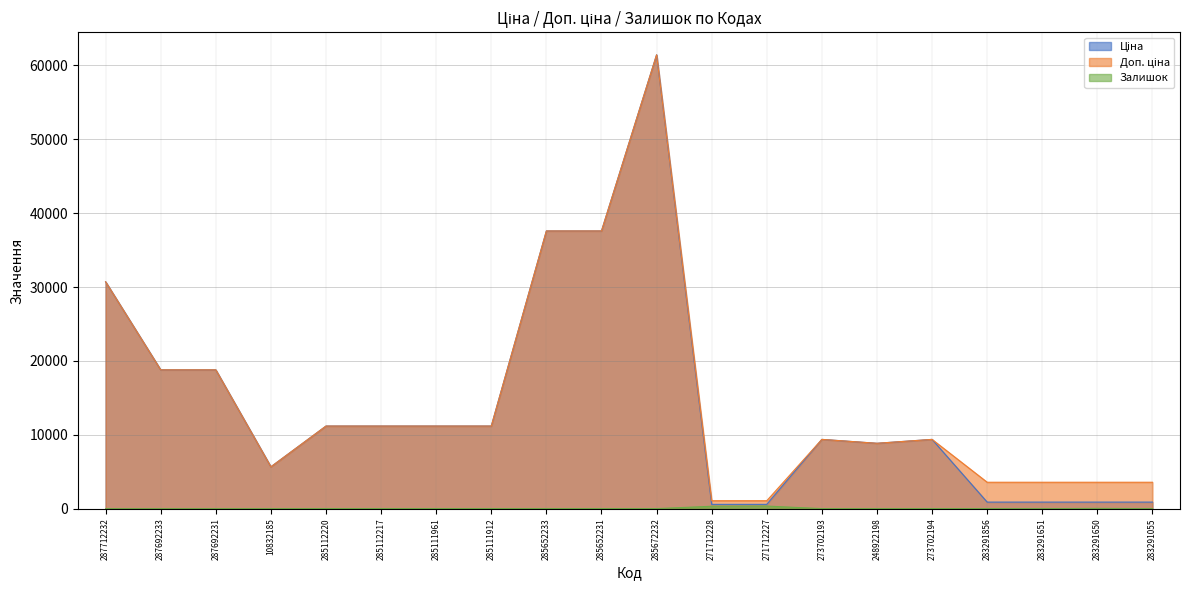

Rank the series at 271712228 from lowest to highest value.

Залишок, Ціна, Доп. ціна